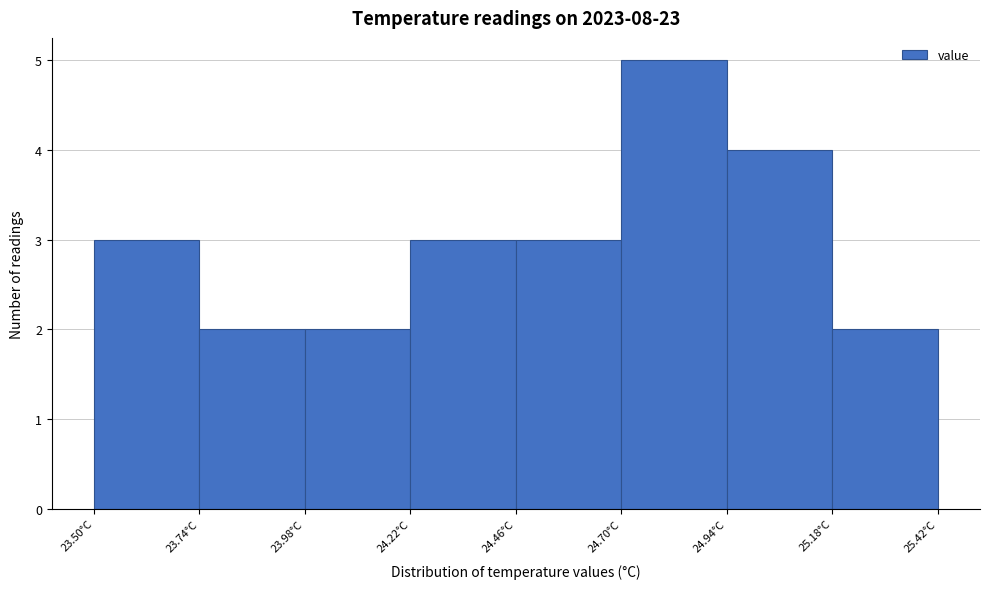

Over which range of the x-axis is the bar tallest?

24.70 to 24.94